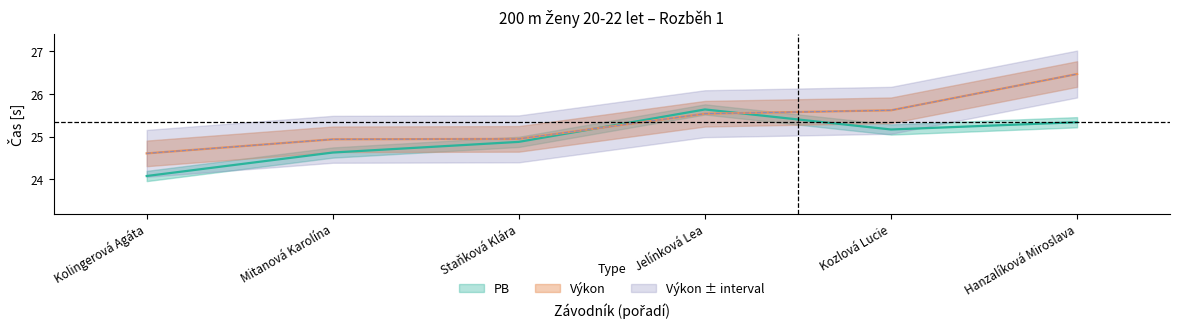

Reading right to left, transcribe all the data shown in this chart.

Výkon: Hanzalíková Miroslava=26.5	Kozlová Lucie=25.6	Jelínková Lea=25.5	Staňková Klára=24.9	Mitanová Karolína=24.9	Kolingerová Agáta=24.6
PB: Hanzalíková Miroslava=25.3	Kozlová Lucie=25.2	Jelínková Lea=25.6	Staňková Klára=24.9	Mitanová Karolína=24.6	Kolingerová Agáta=24.1